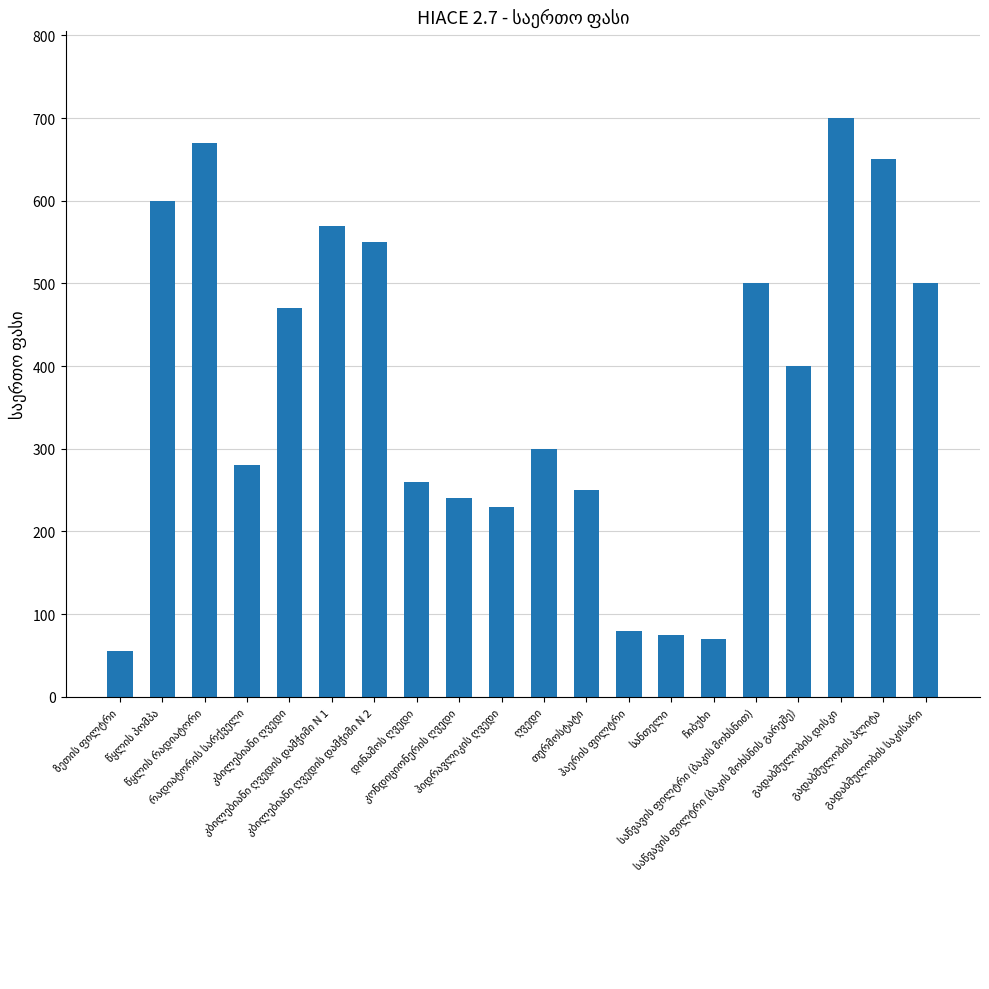

What is the value of the 17th bar from the left?

400